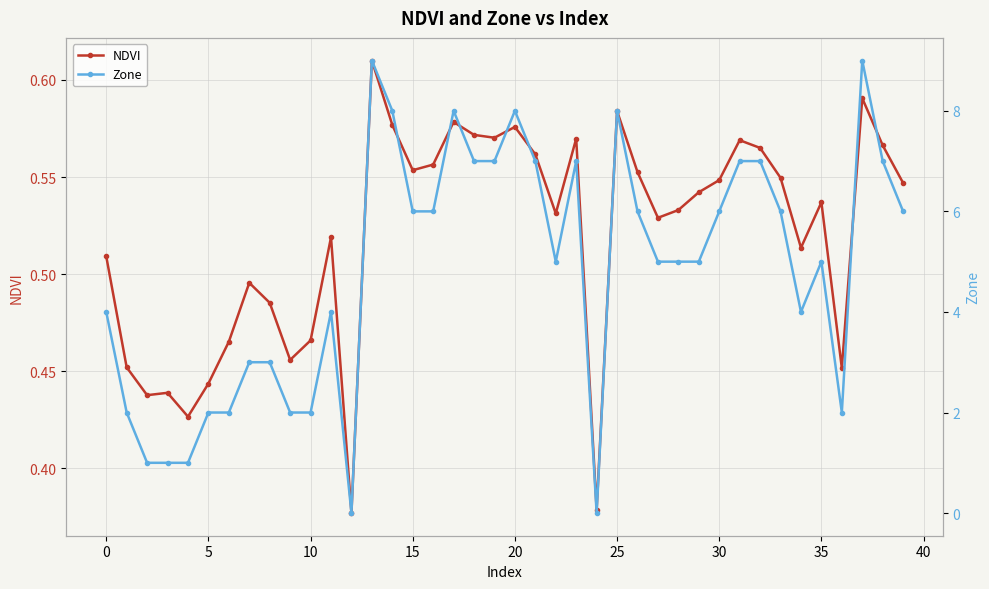

True or false: Zone and NDVI intersect in this chart.

True